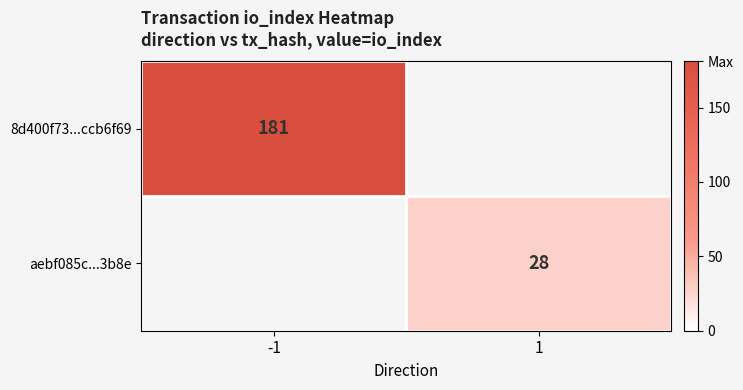

Is the value of 8d400f73...ccb6f69 at -1 greater than the value of aebf085c...3b8e at 1?

Yes